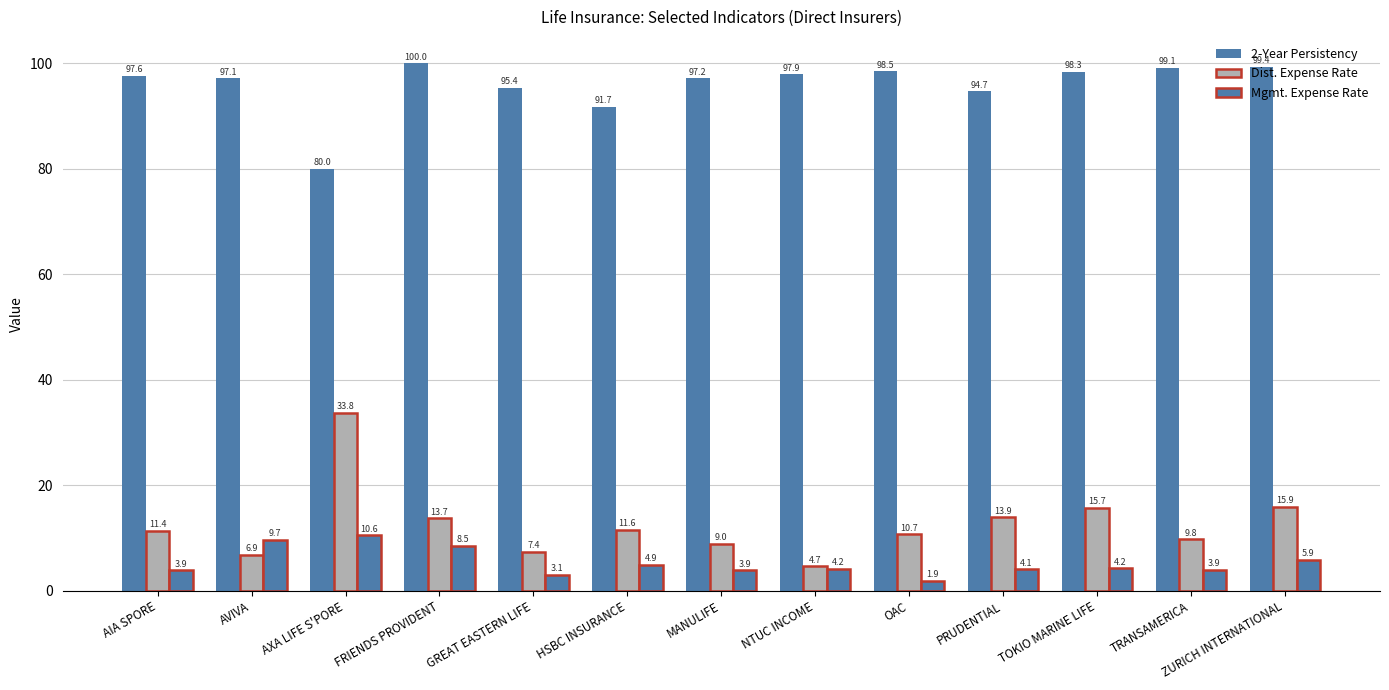

Reading left to right, transcribe all the data shown in this chart.

2-Year Persistency: 97.6	97.1	80.0	100.0	95.4	91.7	97.2	97.9	98.5	94.7	98.3	99.1	99.4
Dist. Expense Rate: 11.4	6.9	33.8	13.7	7.4	11.6	9.0	4.7	10.7	13.9	15.7	9.8	15.9
Mgmt. Expense Rate: 3.9	9.7	10.6	8.5	3.1	4.9	3.9	4.2	1.9	4.1	4.2	3.9	5.9